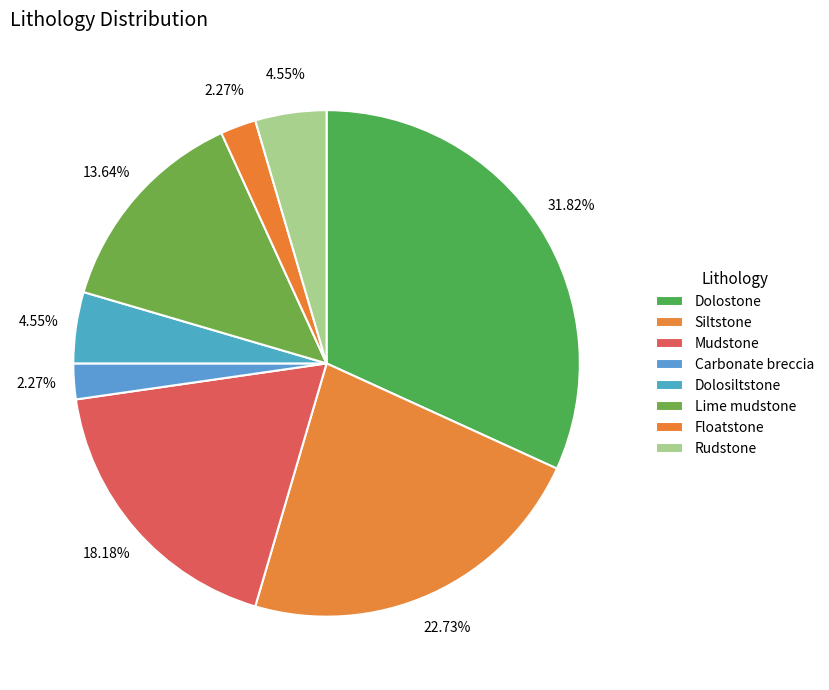

How many segments does this pie chart have?

8